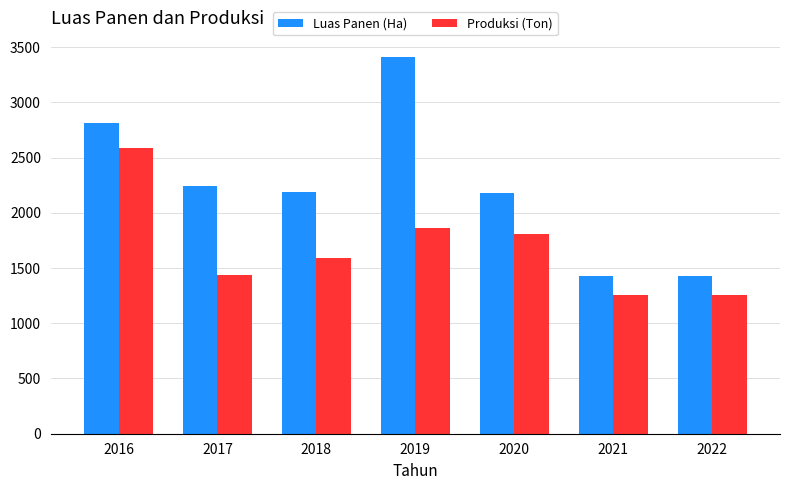

How many series are shown in this chart?

2